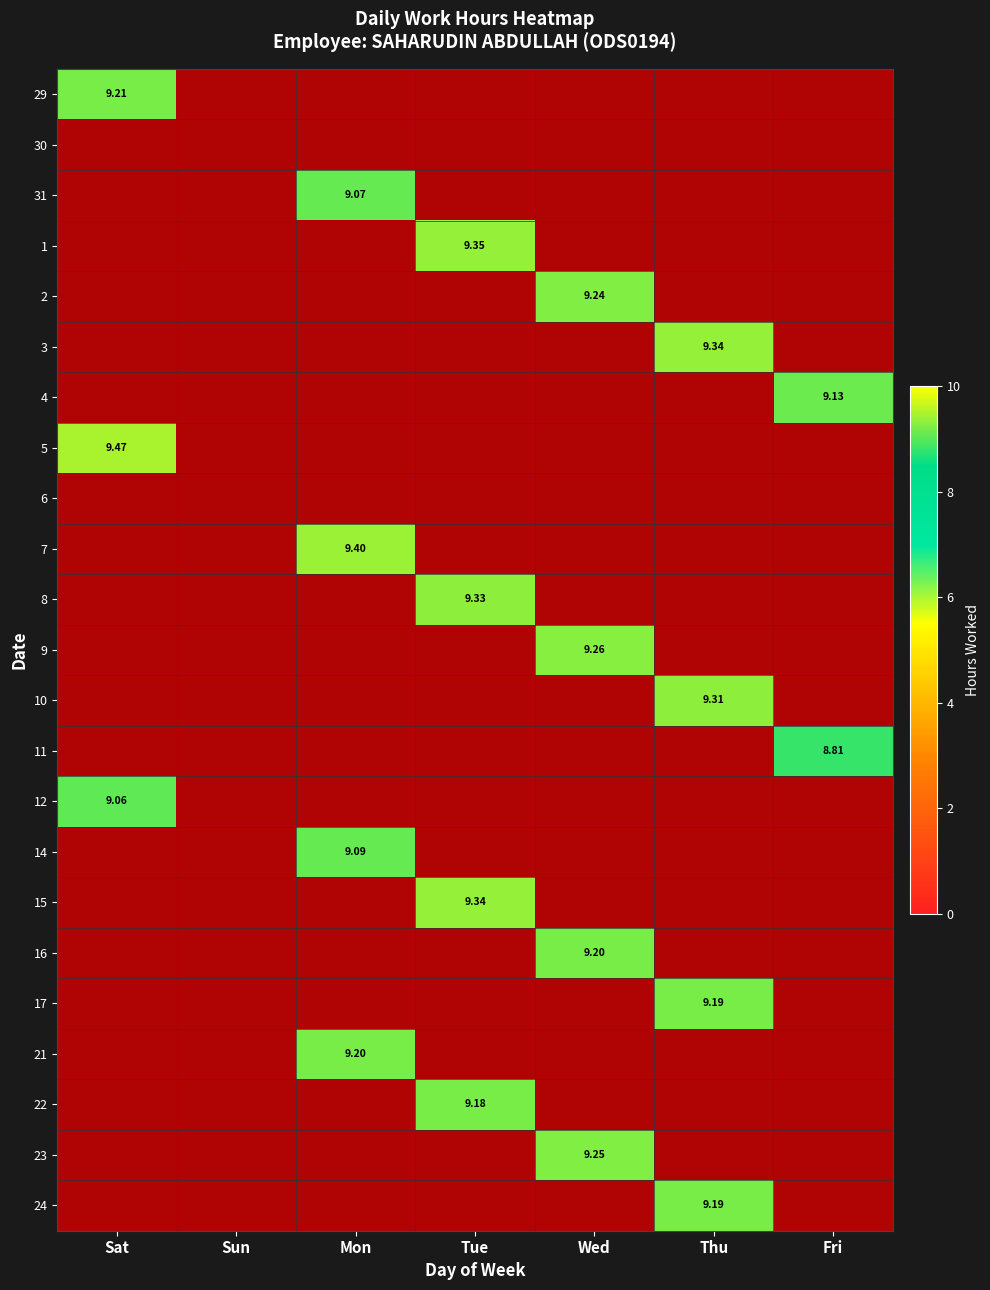

Which series has the largest total across all categories?

5